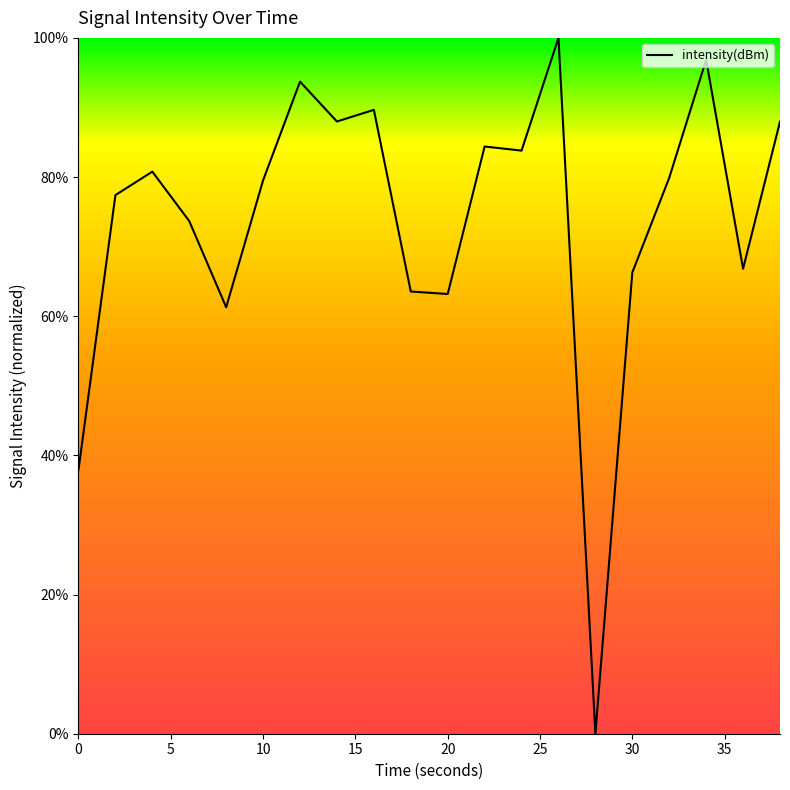

What is the greatest value displayed?

100.0